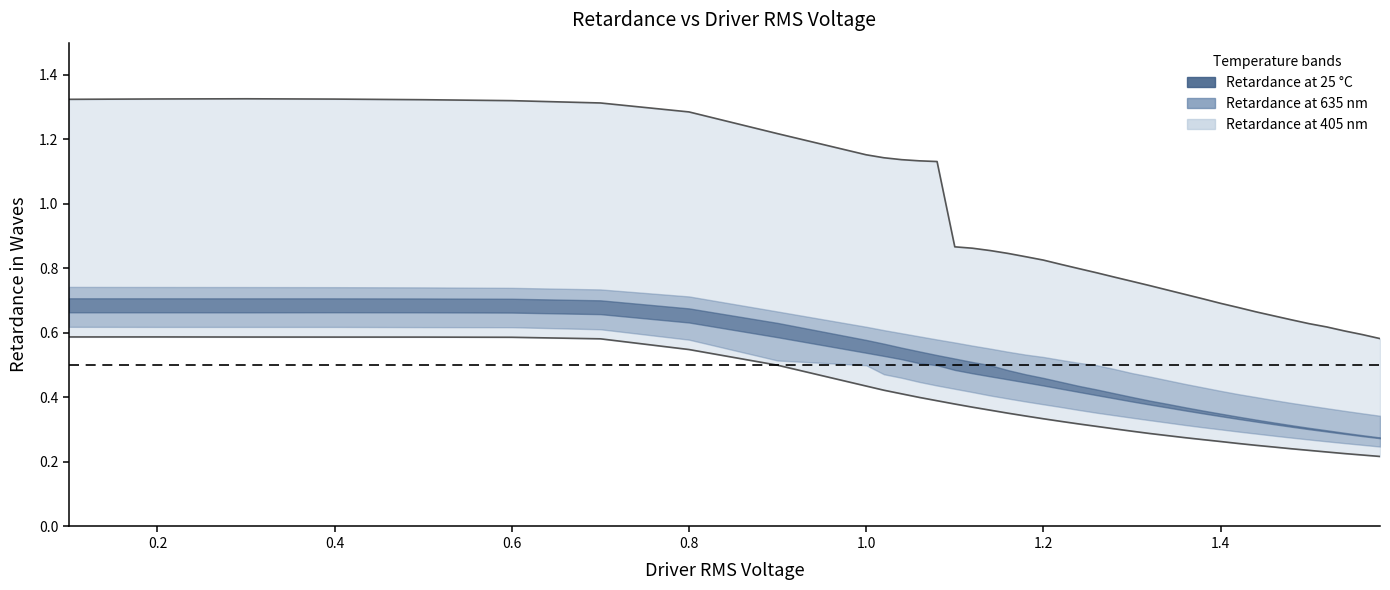

What is the difference between the maximum and minimum values in the Retardance at 405 nm (line) series?

0.7